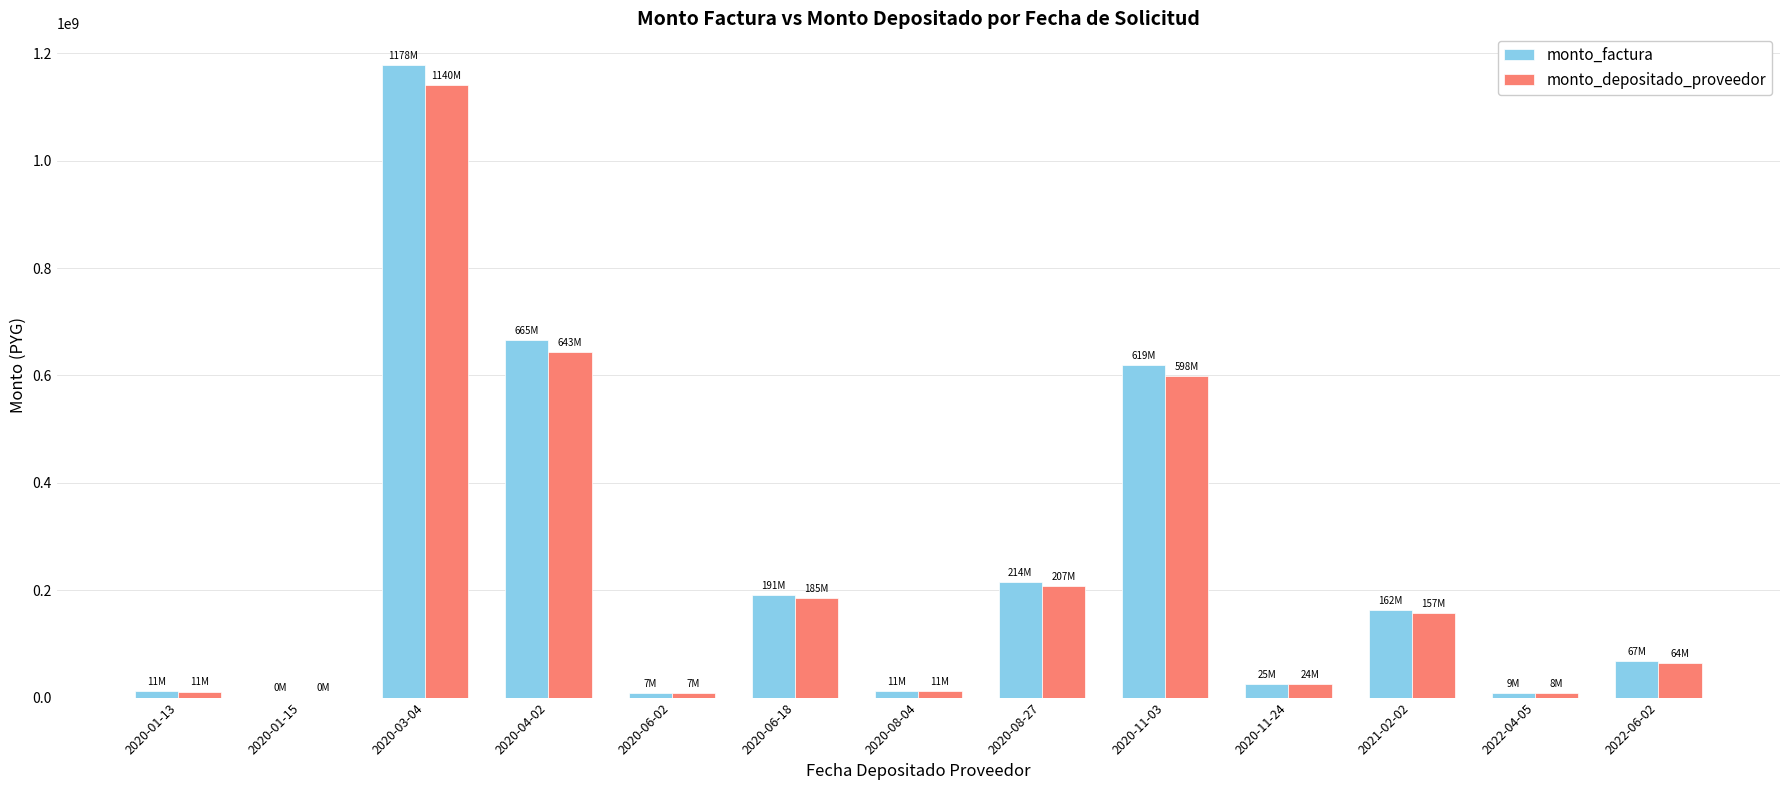

Is it true that monto_depositado_proveedor equals 598745377 at 2020-11-03?

True